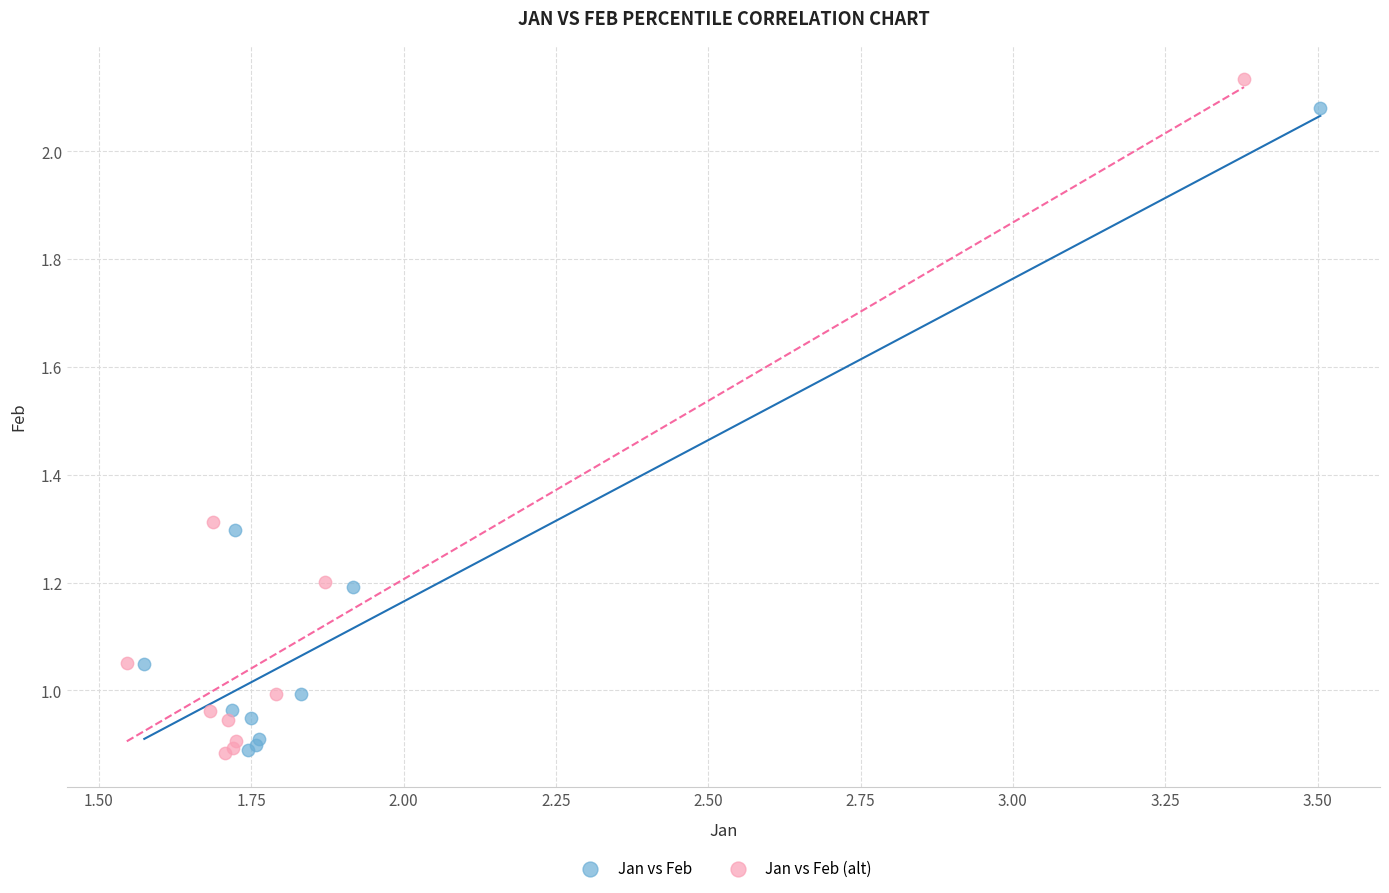

Which series has the largest Y range (max minus min)?

Jan vs Feb (alt)